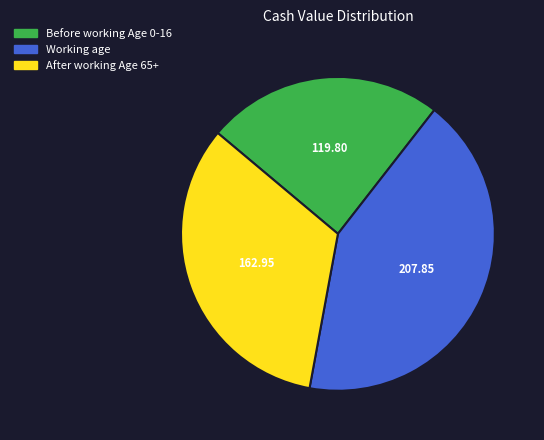

Is there any slice that represents more than half of the pie?

No